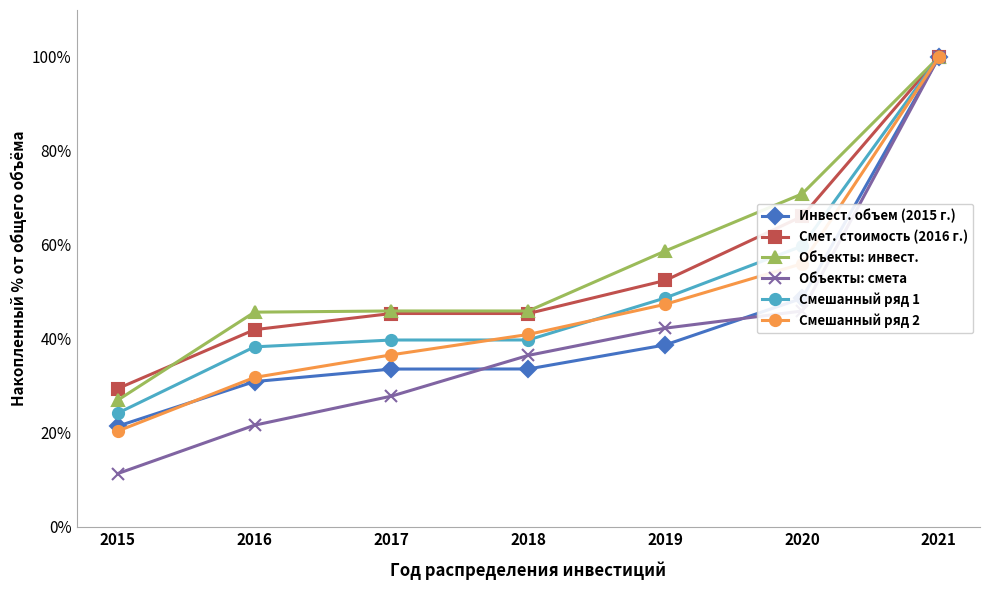

At 2016, list the series in order from smallest to largest.

Объекты: смета, Инвест. объем (2015 г.), Смешанный ряд 2, Смешанный ряд 1, Смет. стоимость (2016 г.), Объекты: инвест.